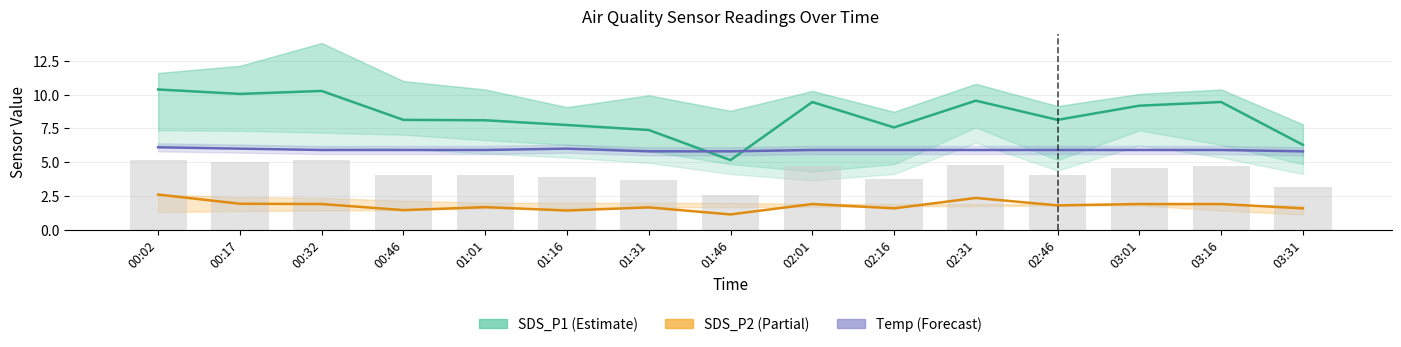

List the series in order of their peak value, lowest first.

SDS_P2, Temp, SDS_P1